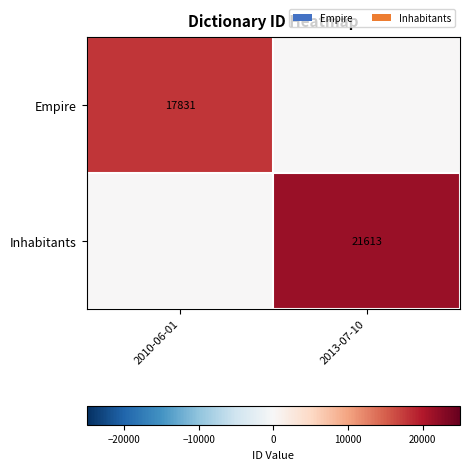

True or false: Empire has a value of 17831 at 2010-06-01.

True